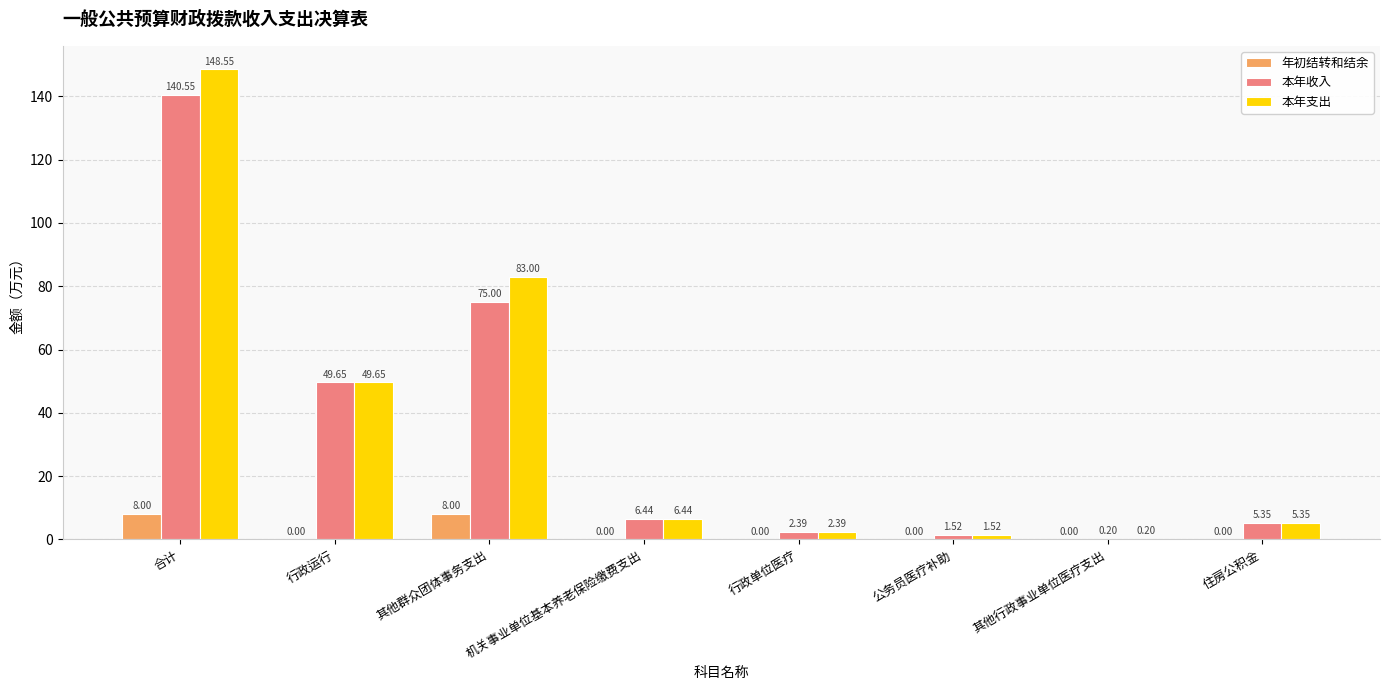

Which series changed the most between 其他群众团体事务支出 and 住房公积金?

本年支出